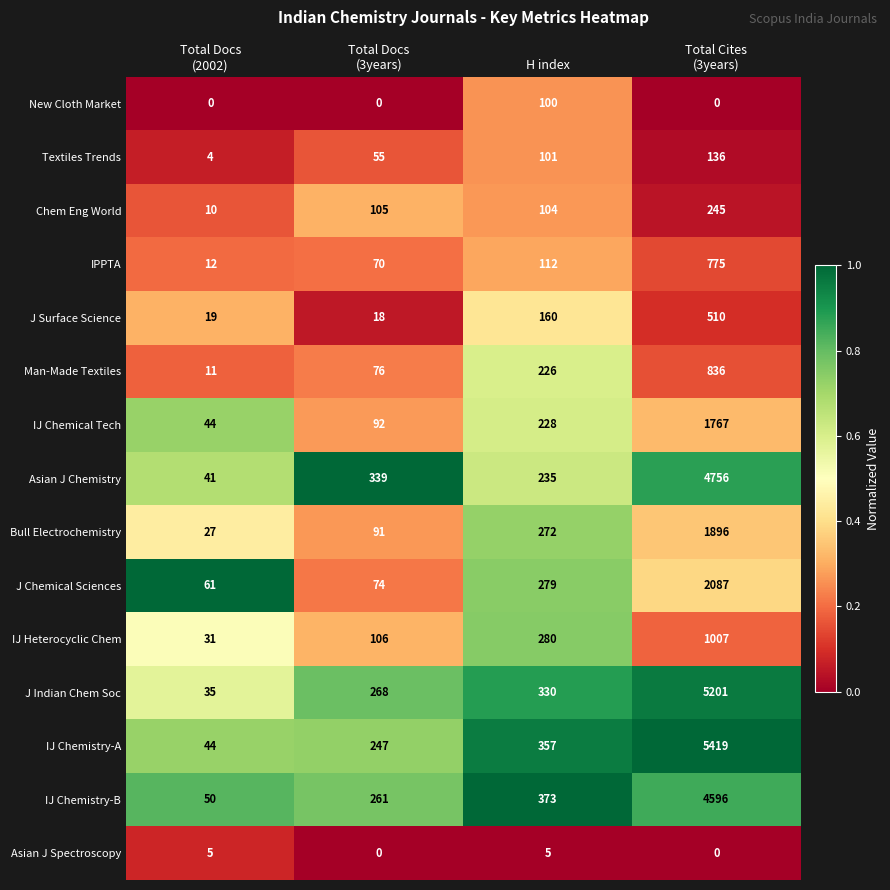

What is the average value of the IPPTA series?

242